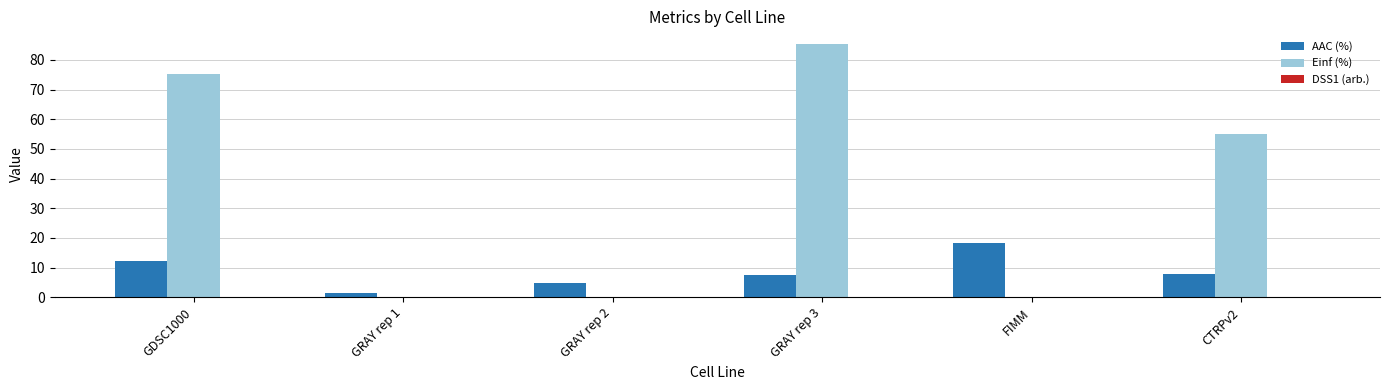

Is the value of Einf (%) at GRAY rep 2 greater than the value of AAC (%) at CTRPv2?

No